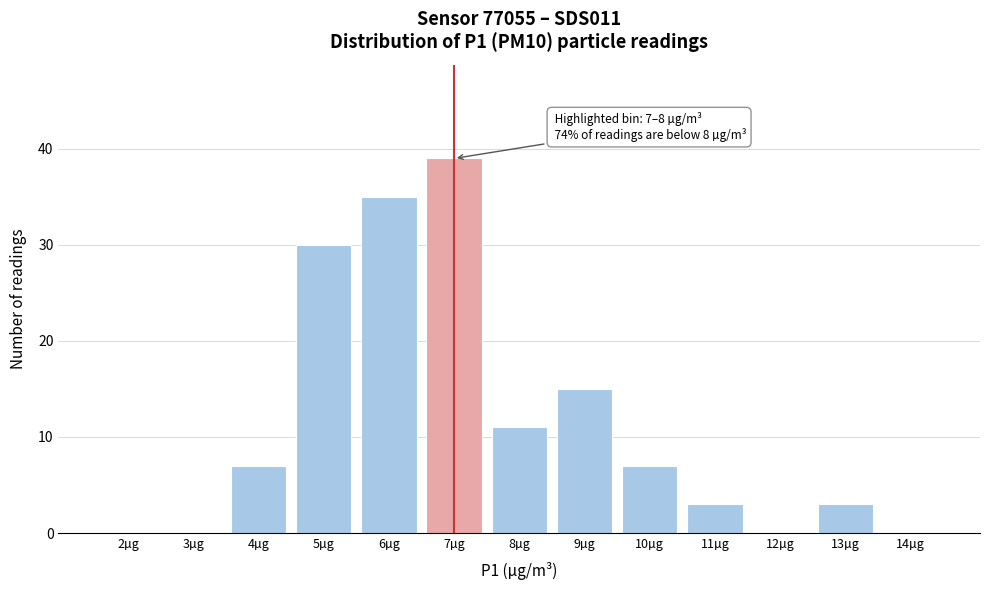

Reading right to left, what are all the values shown in this chart?

14µg=0	13µg=3	12µg=0	11µg=3	10µg=7	9µg=15	8µg=11	7µg=39	6µg=35	5µg=30	4µg=7	3µg=0	2µg=0